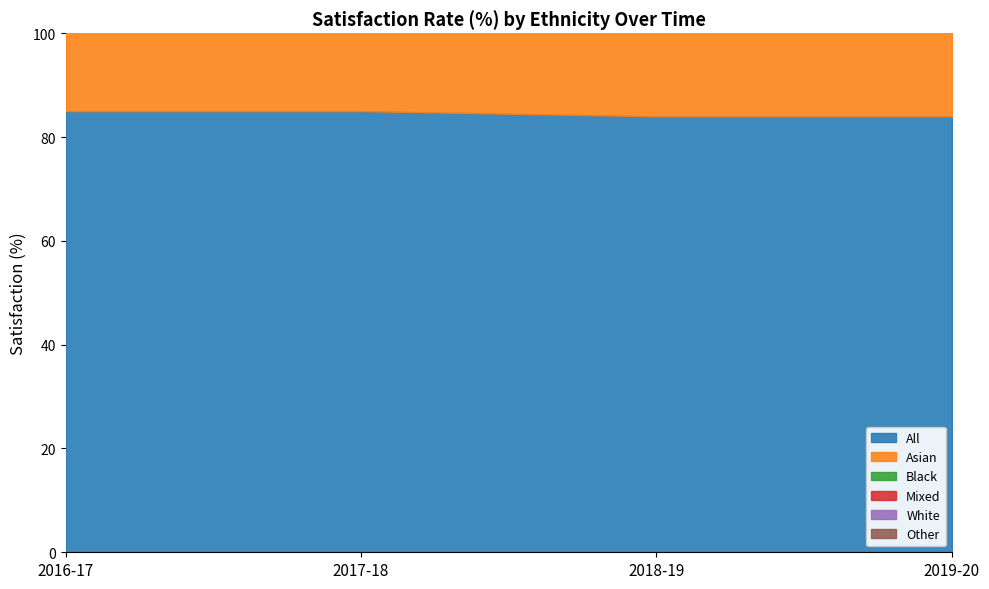

The Mixed series shows 135 at 2018-19. True or false?

False